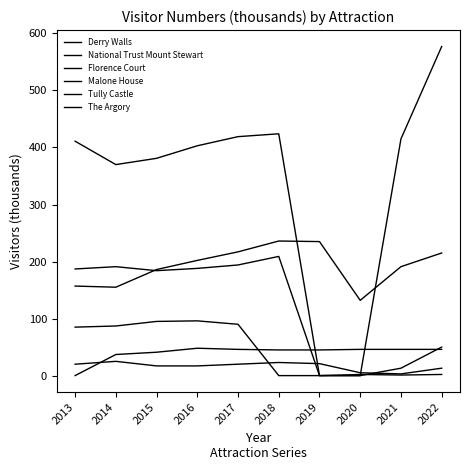

Is it true that Derry Walls equals 0 at 2019?

True